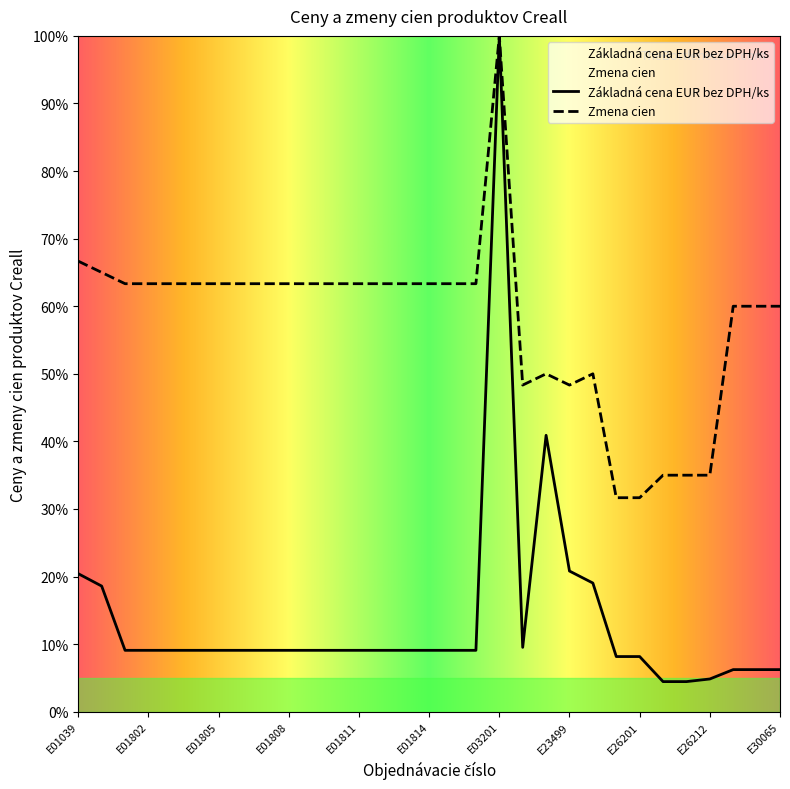

True or false: Základná cena EUR bez DPH/ks and Zmena cien intersect in this chart.

False